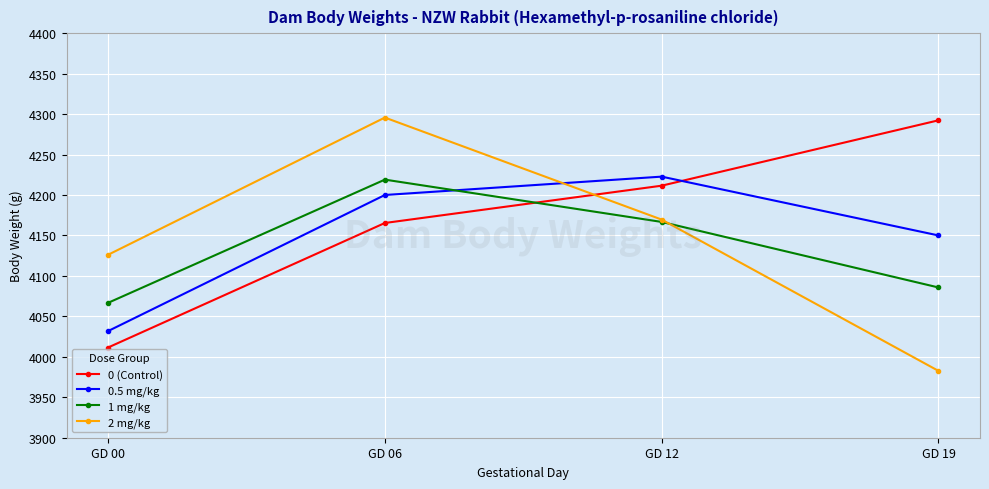

Where do 0.5 mg/kg and 1 mg/kg first cross each other?

GD 06 and GD 12